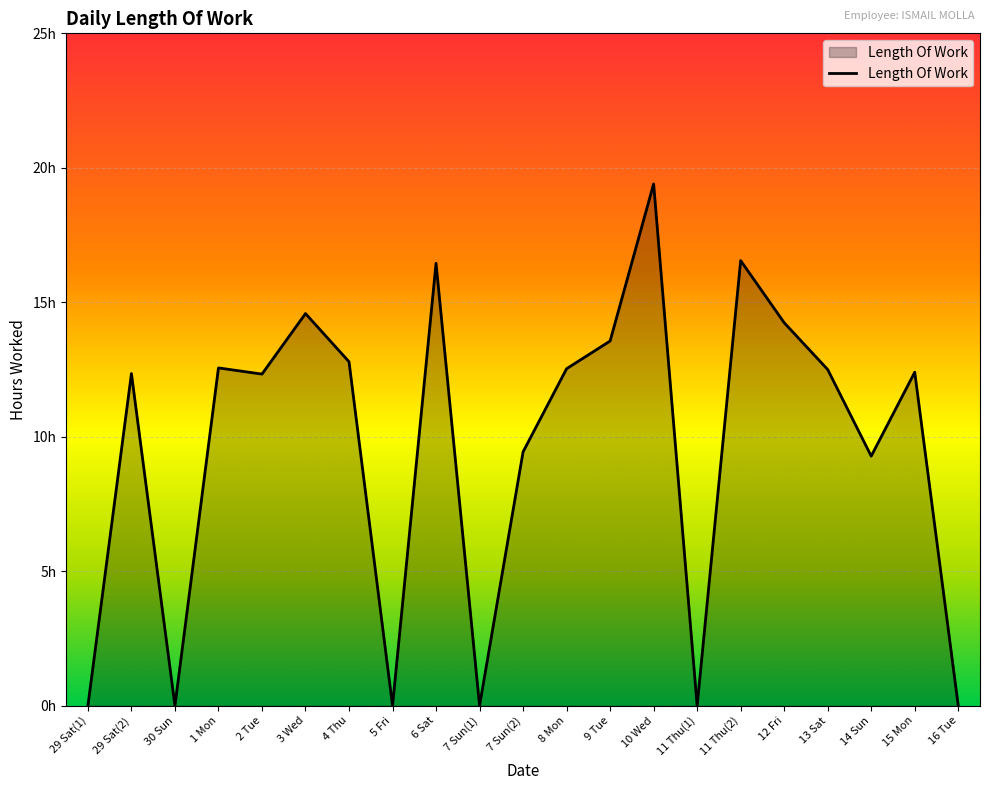

True or false: the data shows -10.3 at 7 Sun(1).

False